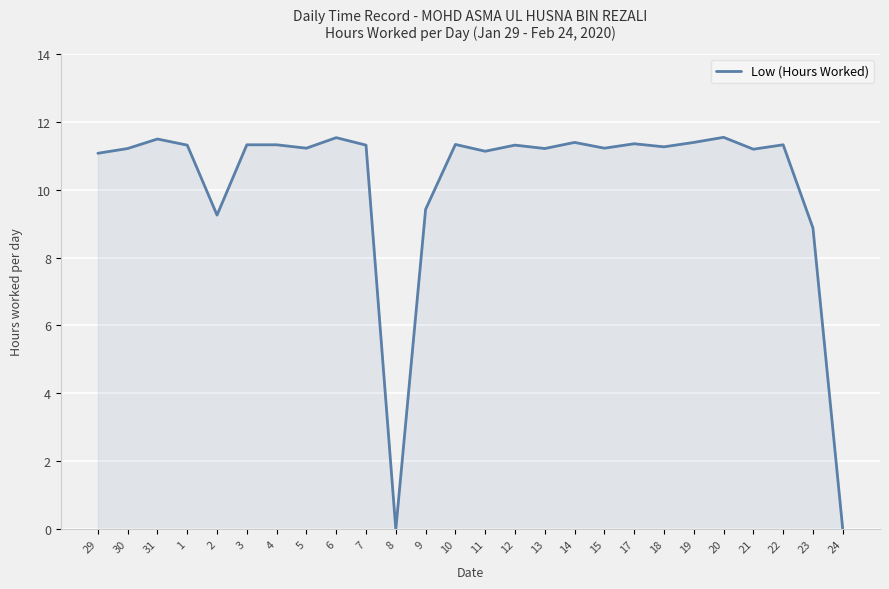

Where is the data nearest to the value 5?

23